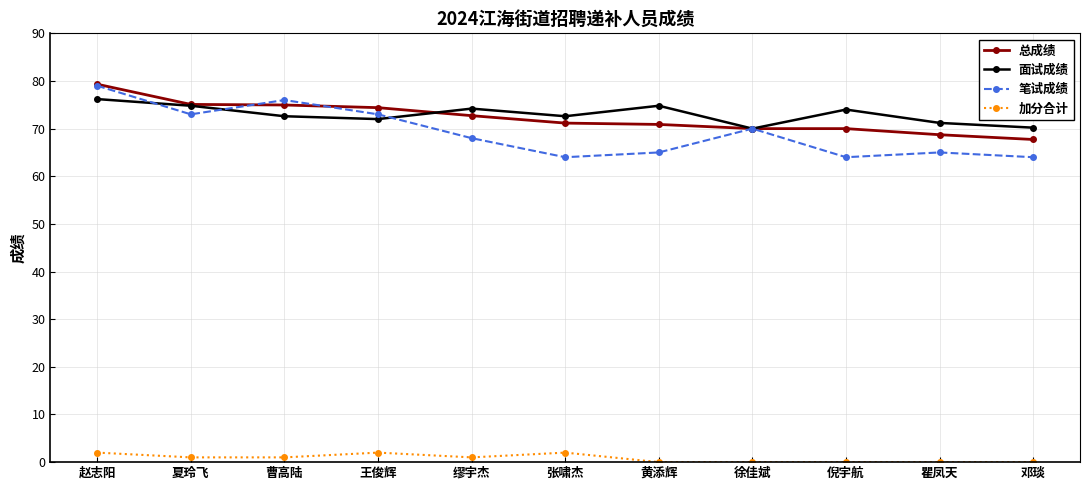

How many lines are shown in the chart?

4